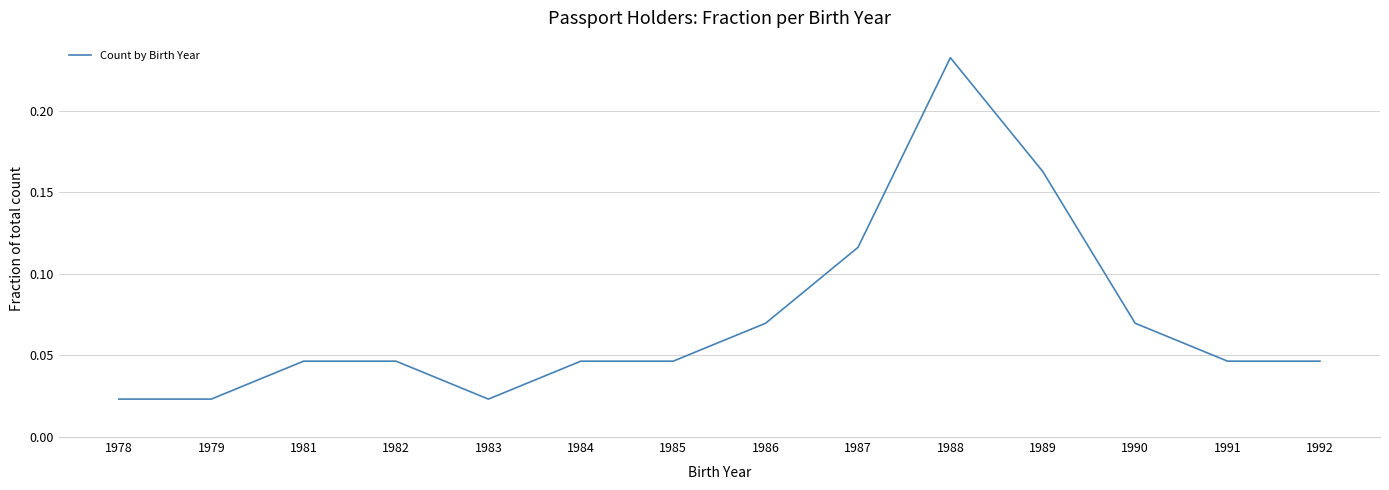

True or false: the data shows 0.1 at 1982.

False